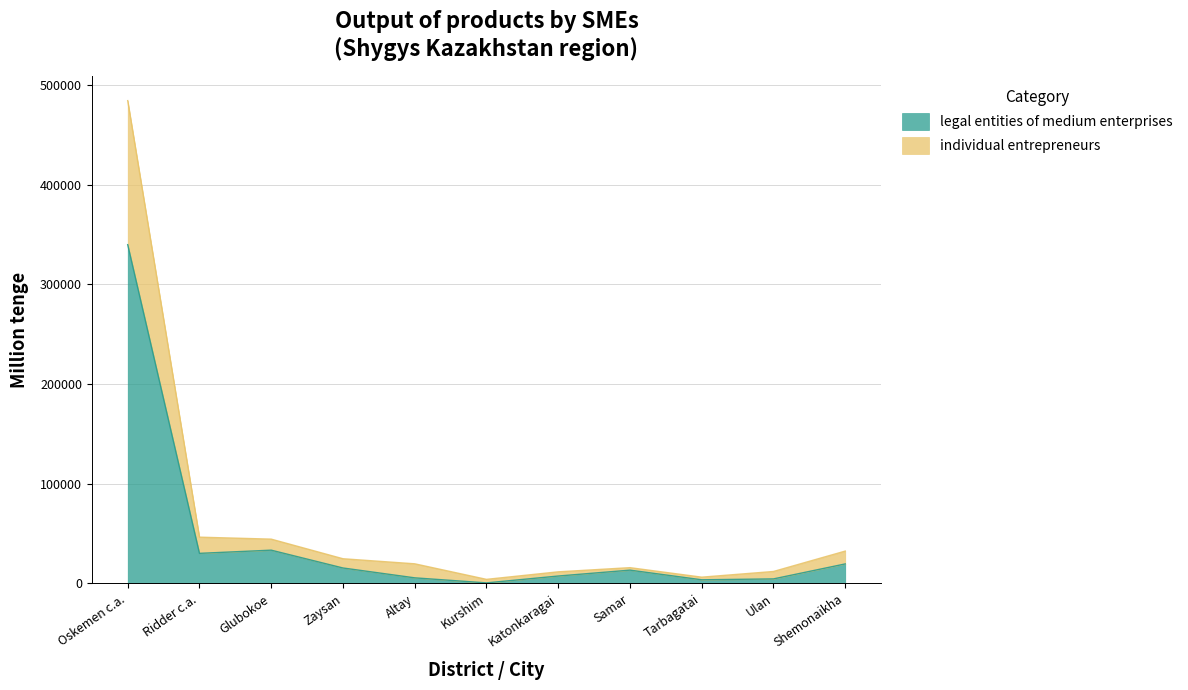

True or false: individual entrepreneurs has a value of 46466 at Ridder c.a..

True